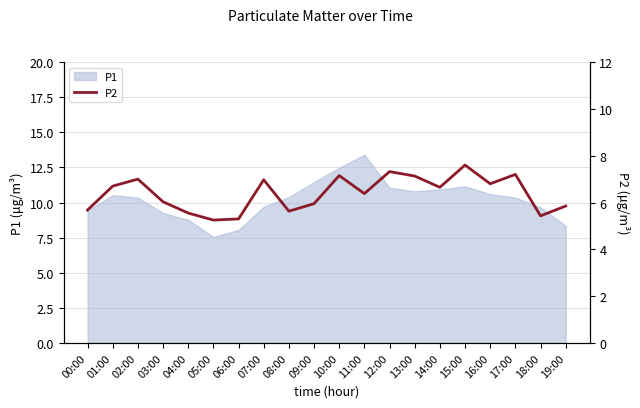

Where is the first local minimum?

05:00